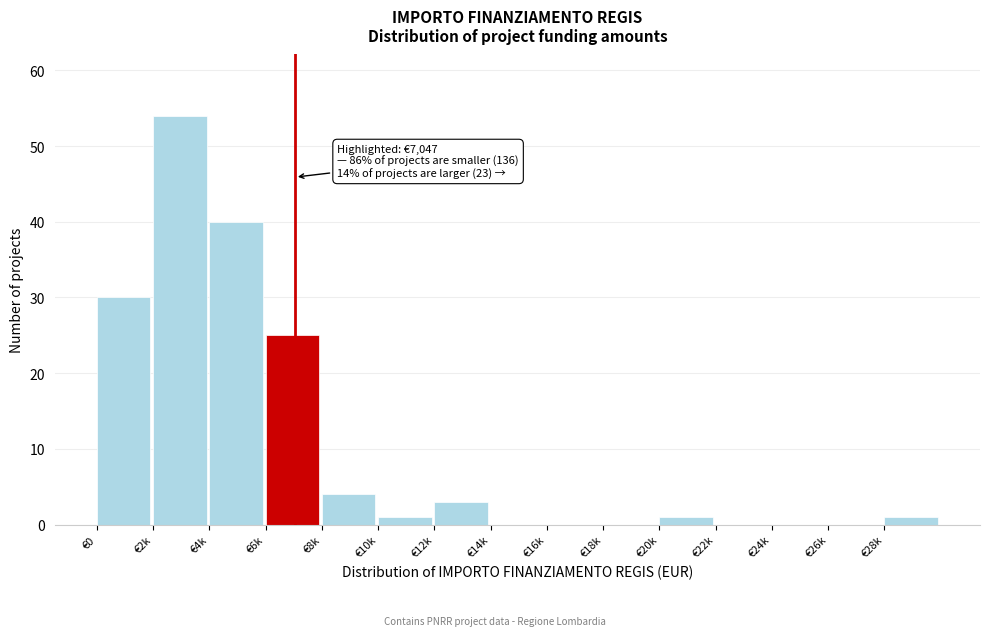

Reading left to right, what are all the values shown in this chart?

€0=30	€2k=54	€4k=40	€6k=25	€8k=4	€10k=1	€12k=3	€14k=0	€16k=0	€18k=0	€20k=1	€22k=0	€24k=0	€26k=0	€28k=1